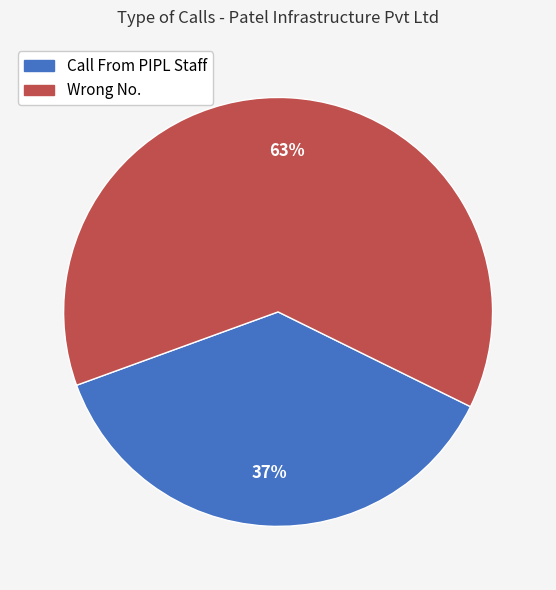

Does Wrong No. represent more than half of the total?

Yes